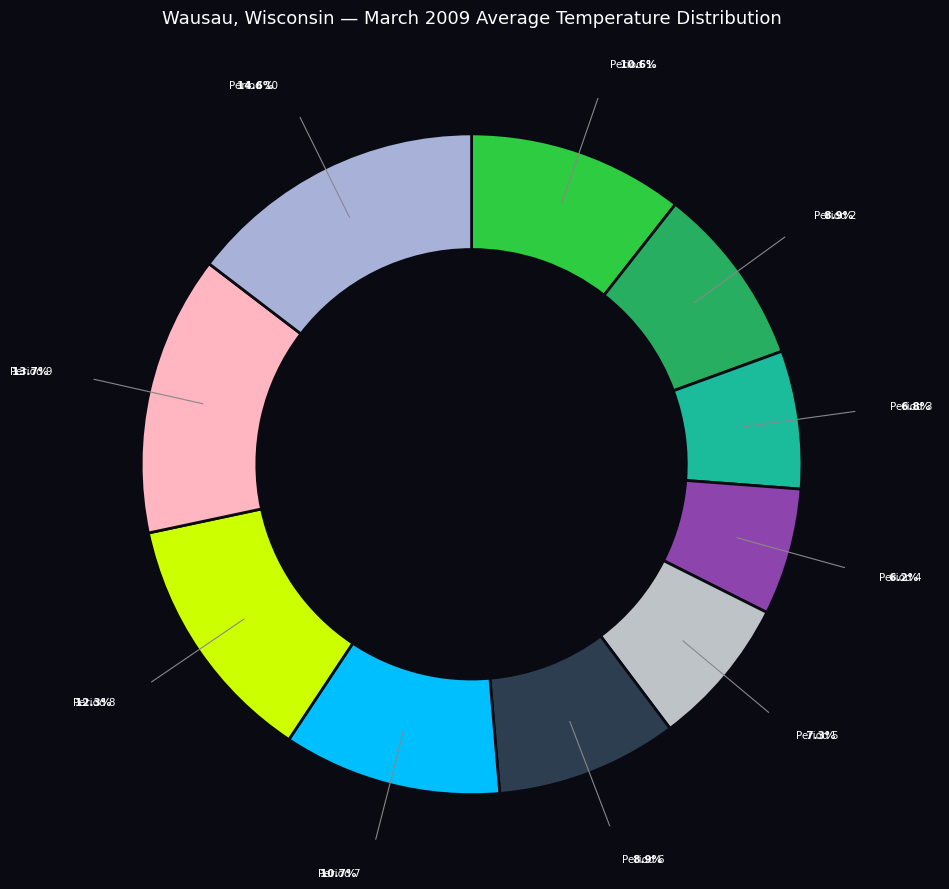

How many segments does this pie chart have?

10